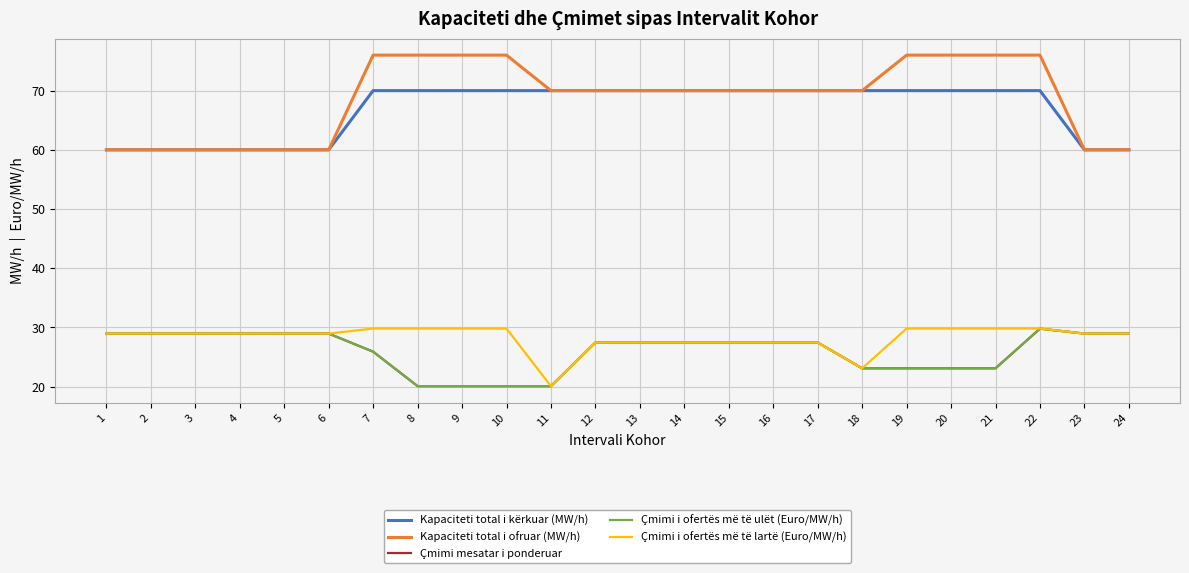

Where does the Kapaciteti total i ofruar (MW/h) series first go above 70?

7